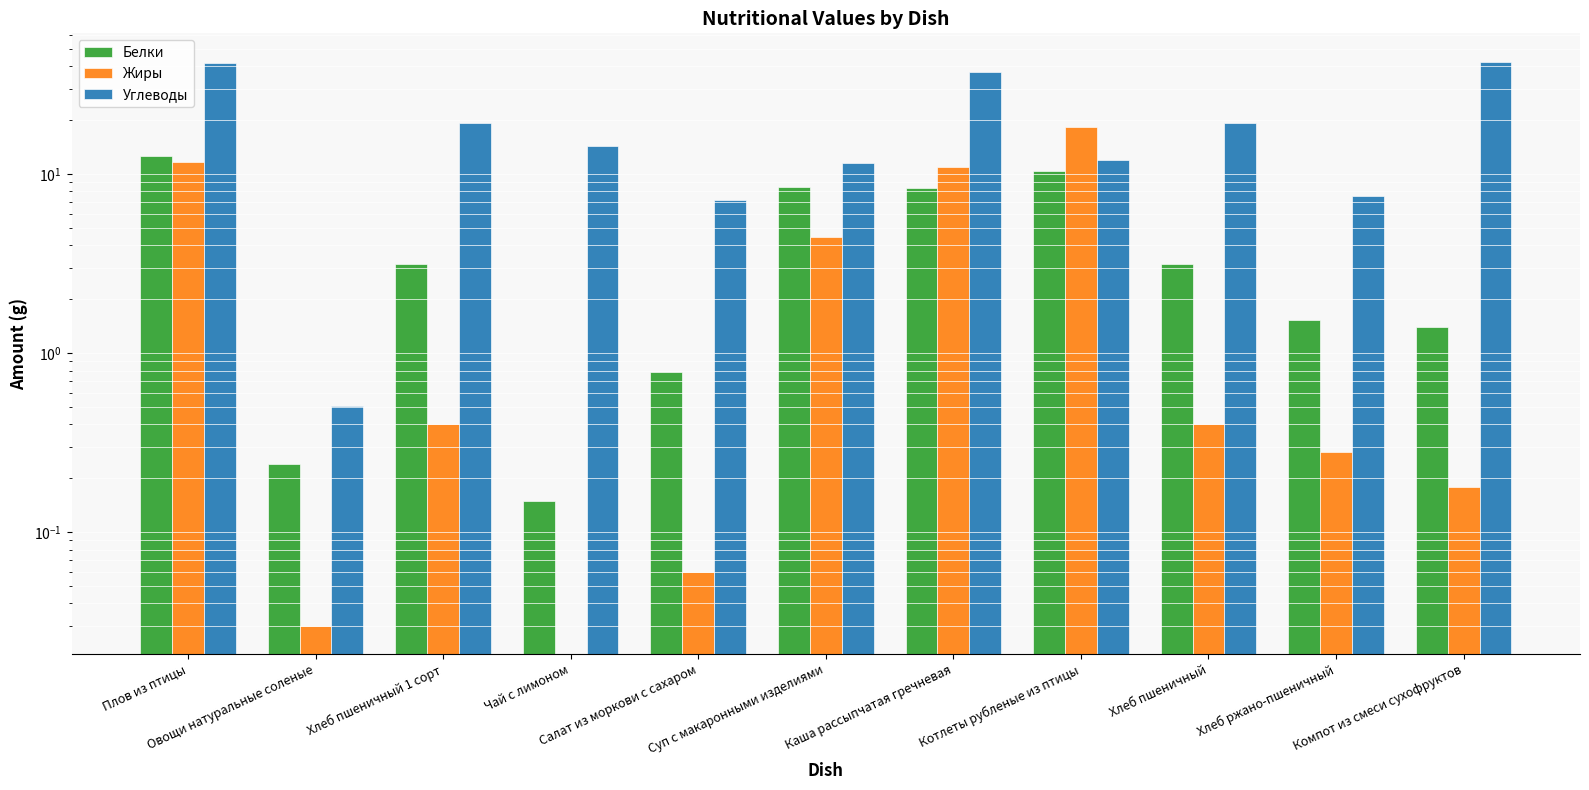

At which label does Углеводы first exceed 14?

Плов из птицы